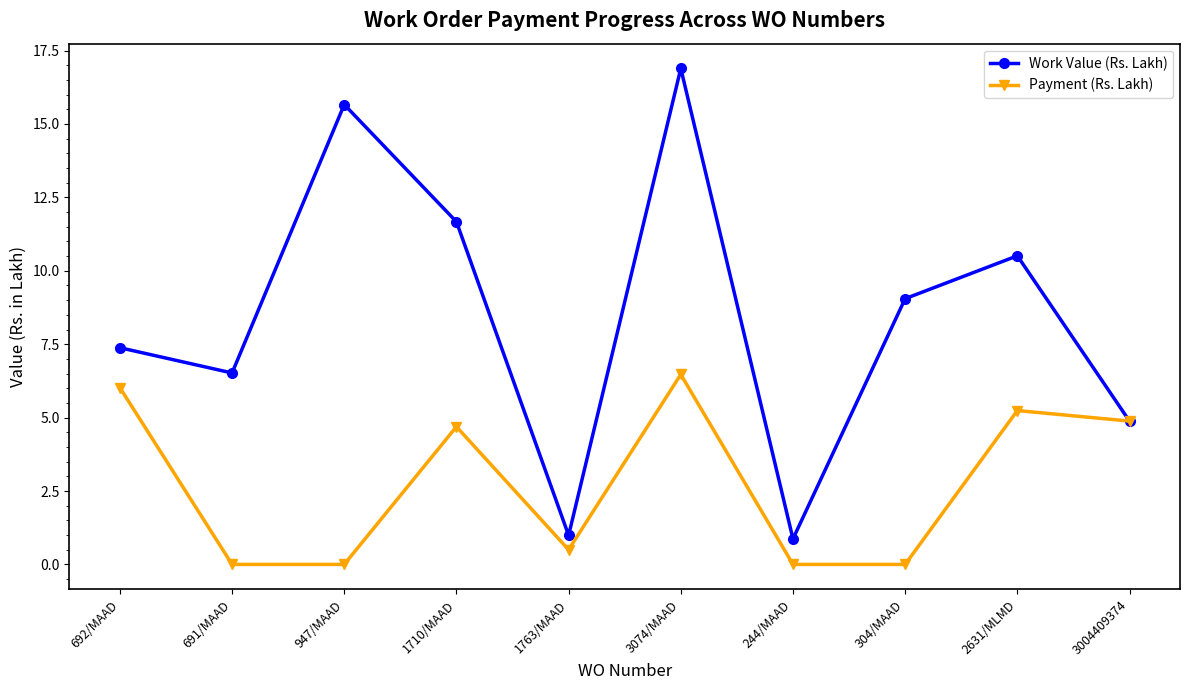

Rank the series by their maximum value, from lowest to highest.

Payment (Rs. Lakh), Work Value (Rs. Lakh)